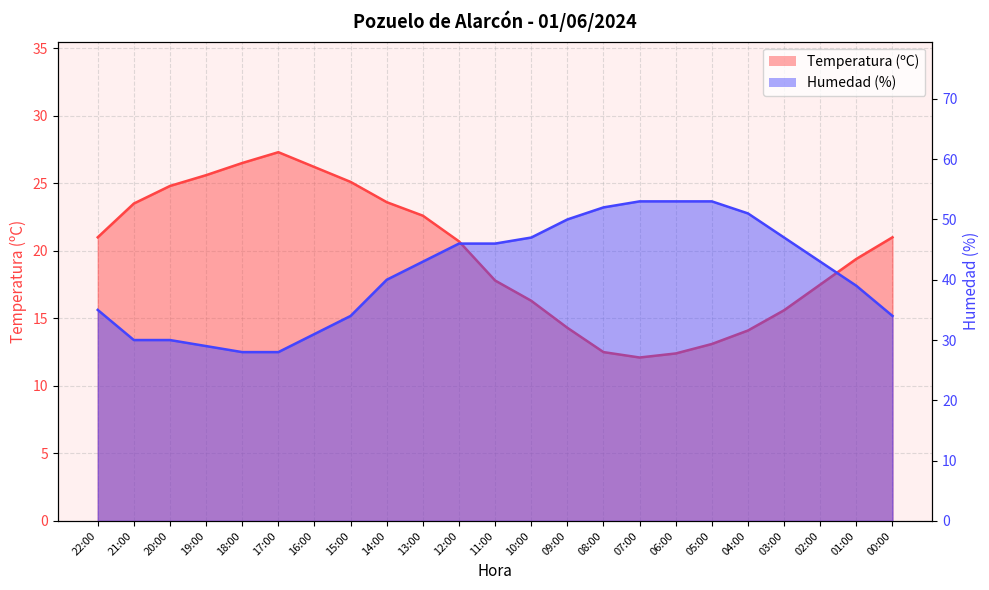

What is the sum of all Temperatura (ºC) values?

453.0